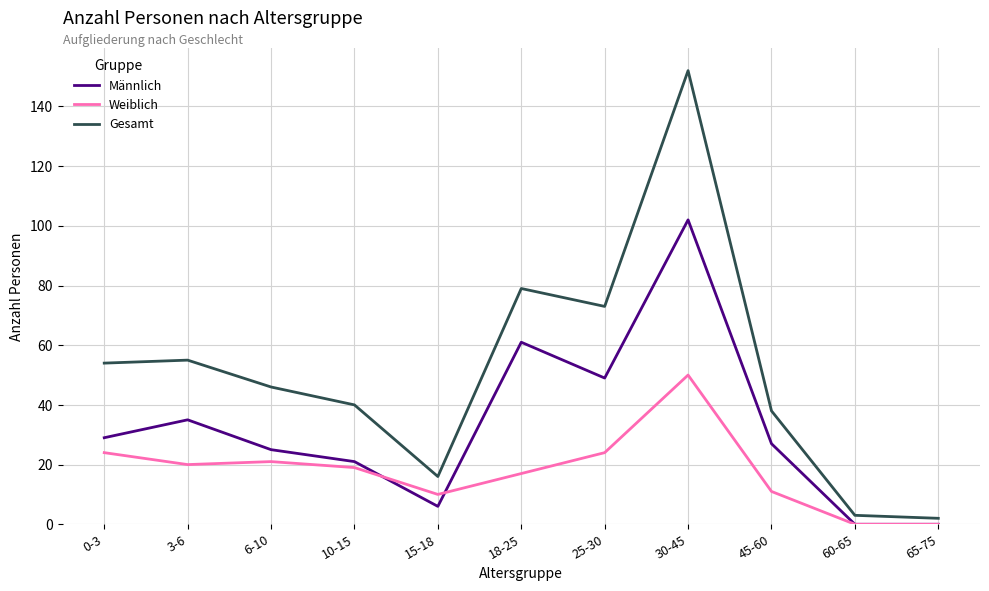

True or false: Weiblich has more than 0 points higher than both neighbors.

True